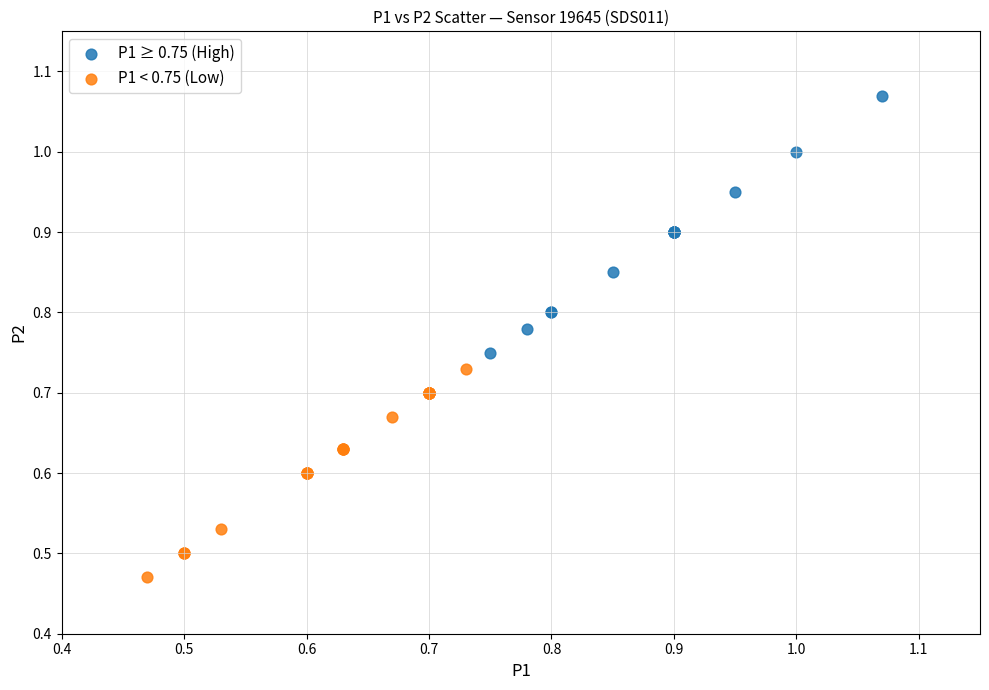

Which series contains the highest Y value?

P1 ≥ 0.75 (High)